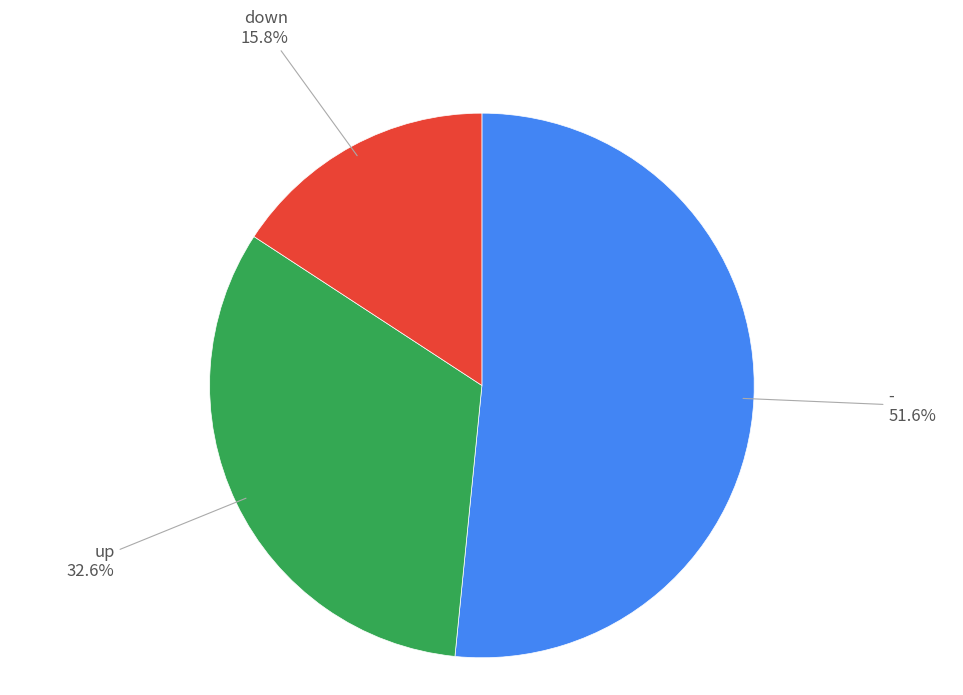

Is it true that - is 38% of the pie?

False